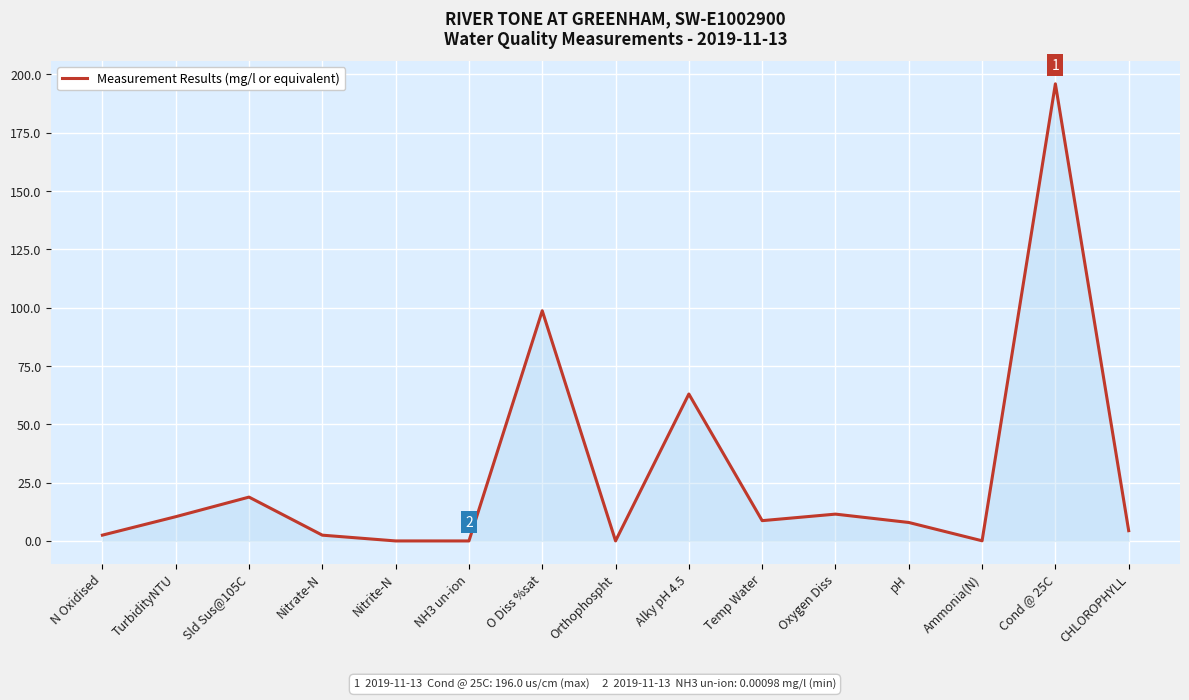

At which category does the data reach its first local peak?

Sld Sus@105C